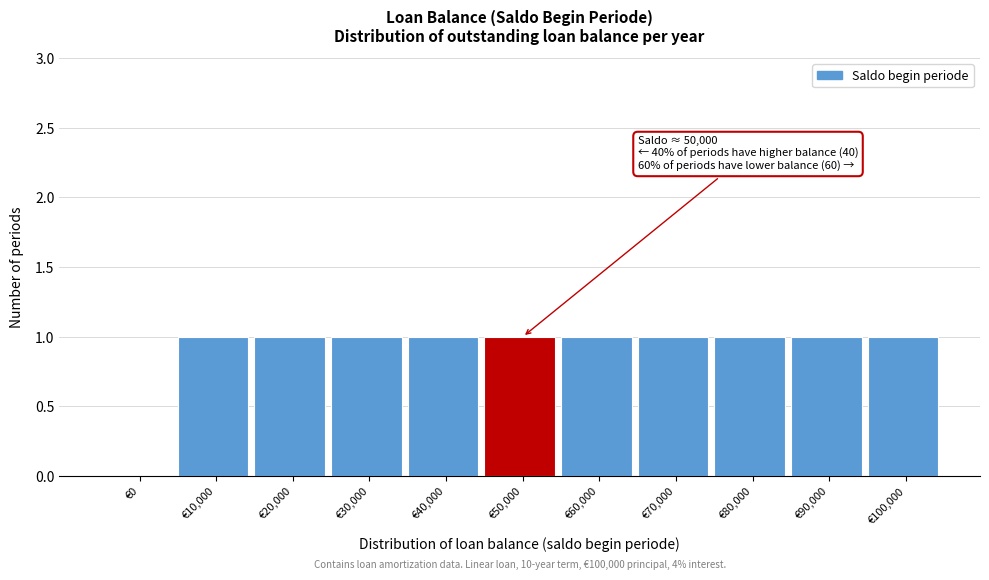

Reading left to right, transcribe all the data shown in this chart.

€0=0	€10,000=1	€20,000=1	€30,000=1	€40,000=1	€50,000=1	€60,000=1	€70,000=1	€80,000=1	€90,000=1	€100,000=1